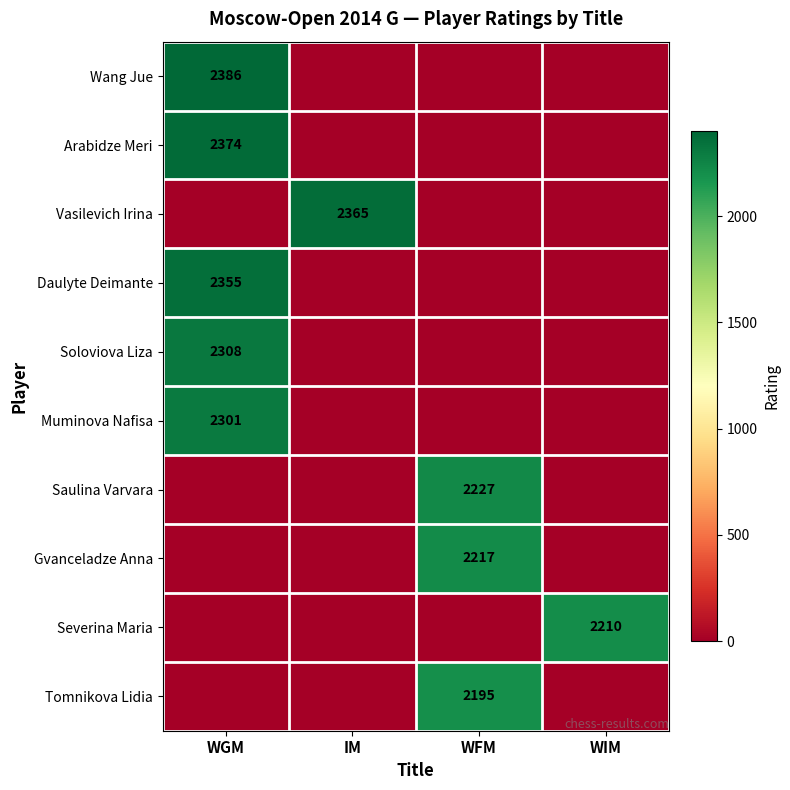

The value of Muminova Nafisa at WGM is 2301. True or false?

True